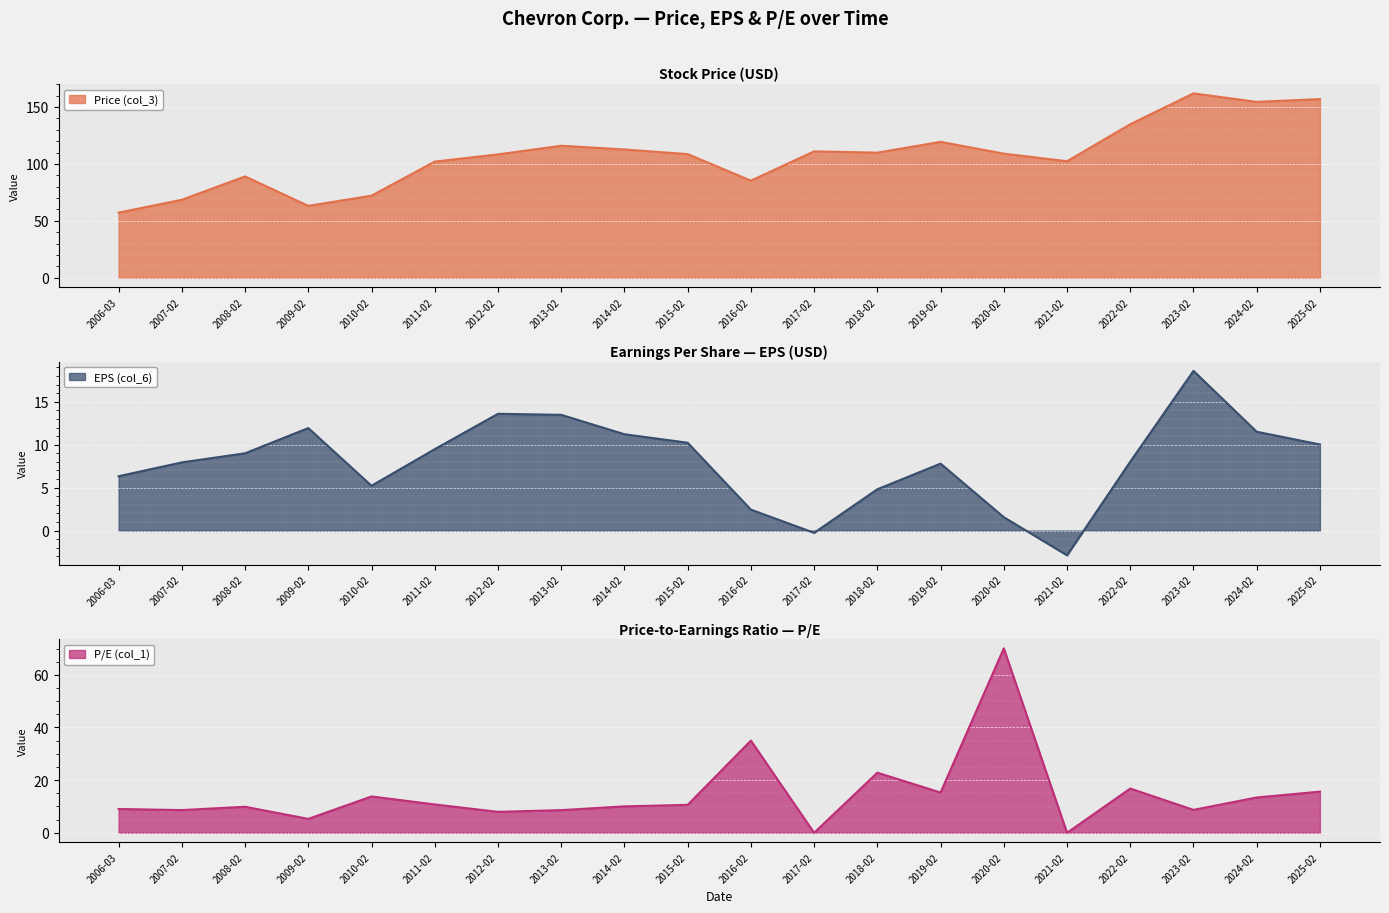

What is the maximum value for Price (col_3)?

161.9